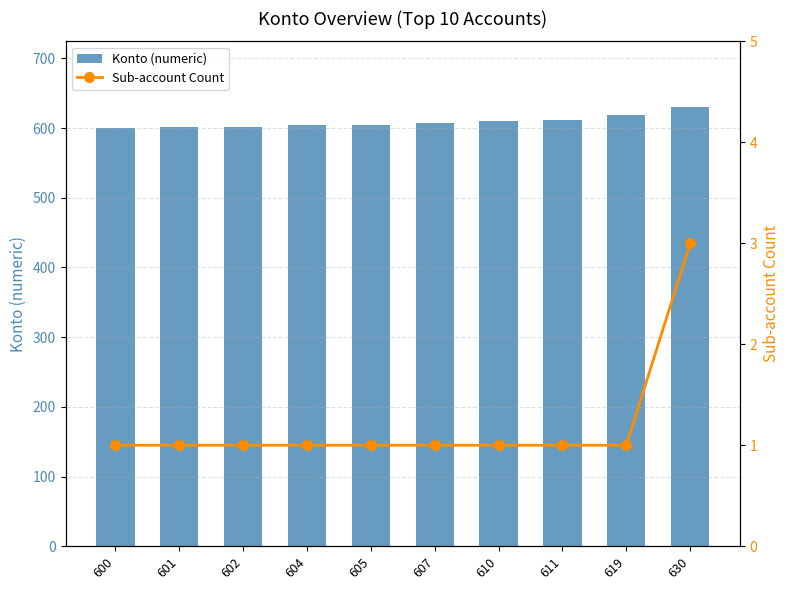

What is the value of the Sub-account Count bar at the 7th from the left?

1